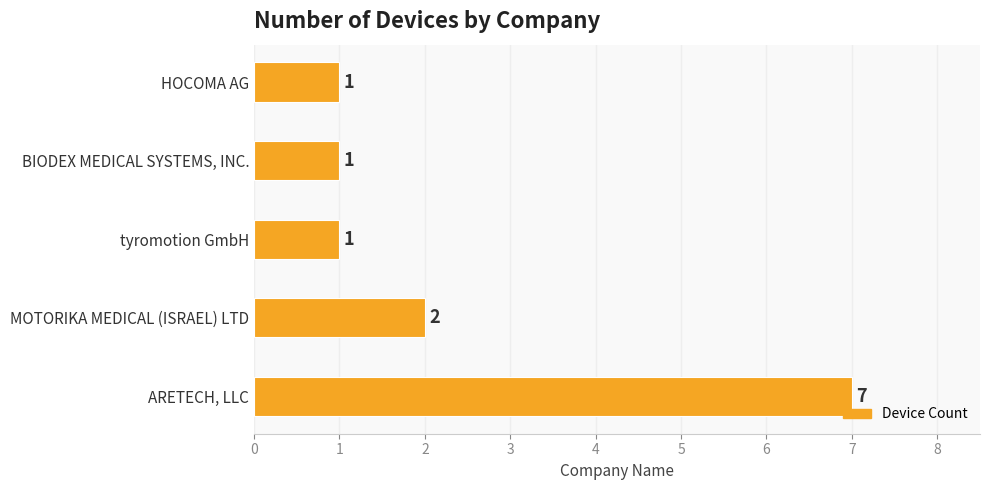

How many values are between 1 and 2?

4